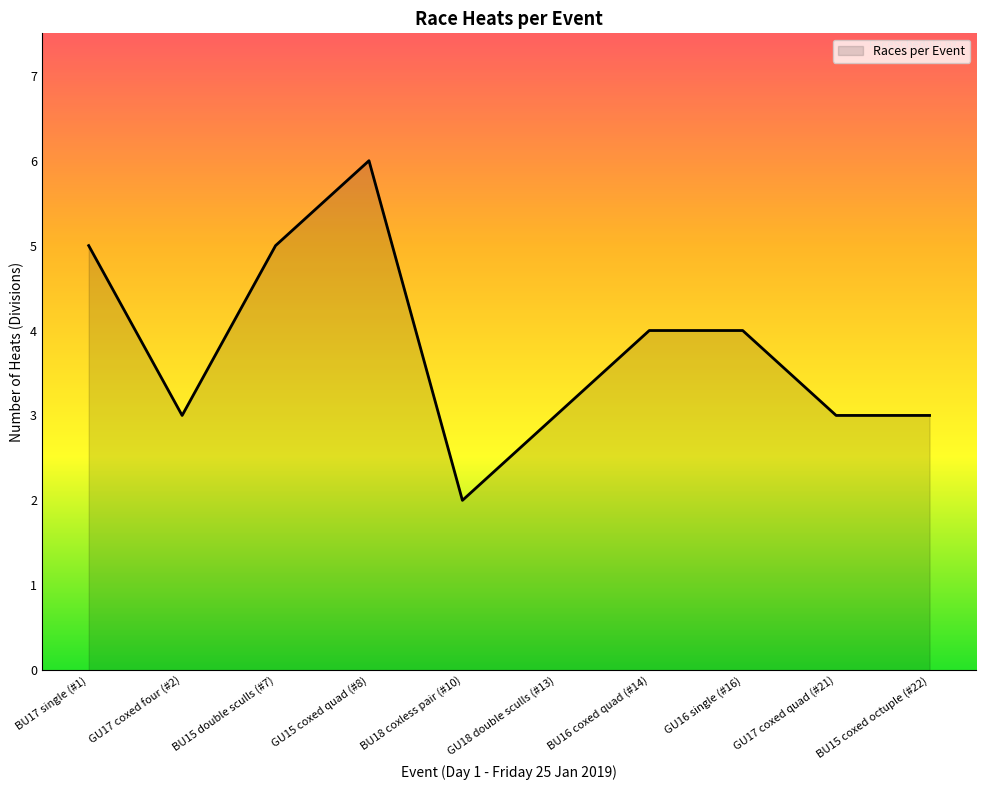

Does the chart have visible grid lines?

No